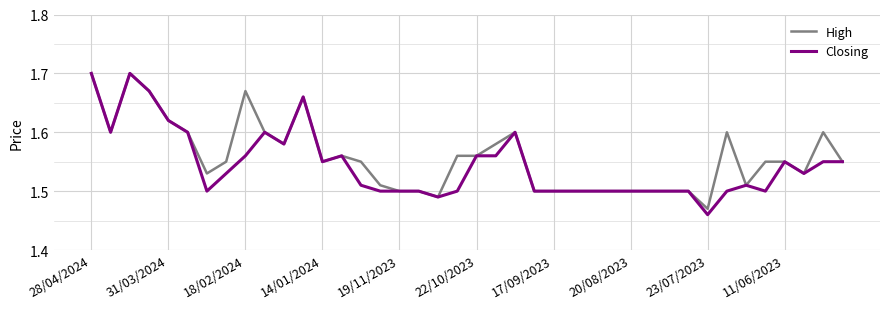

List the series in order of their overall mean, highest first.

High, Closing